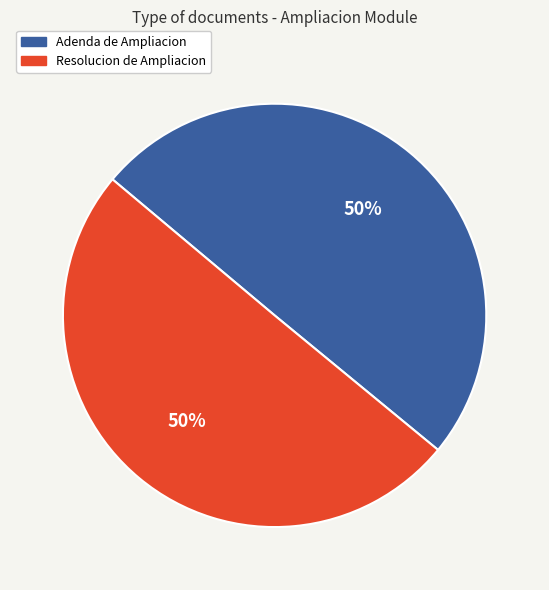

To the nearest percent, what is the combined percentage of Resolucion de Ampliacion and Adenda de Ampliacion?

100%